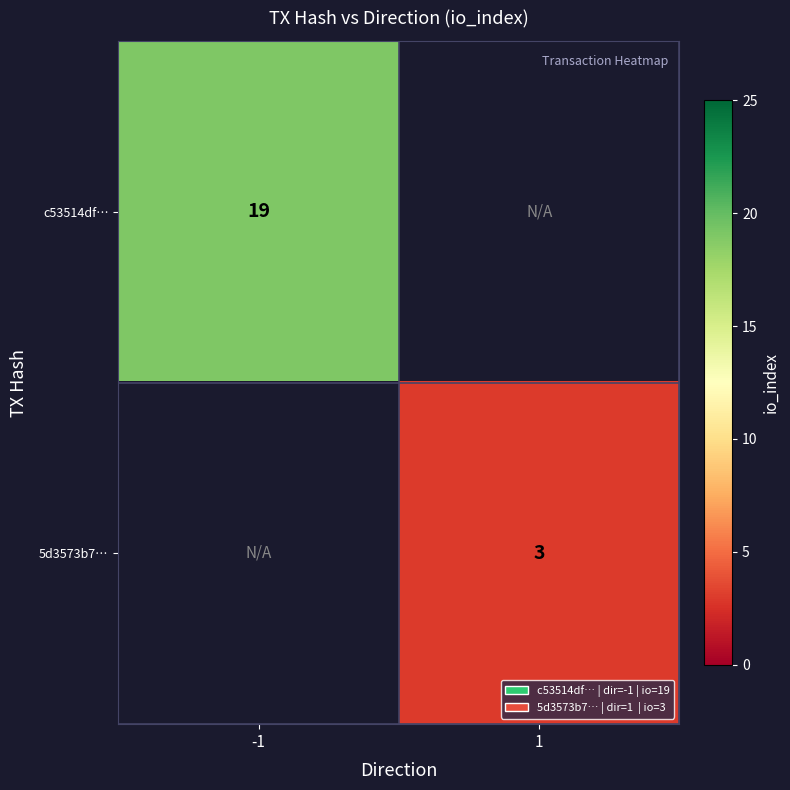

The 5d3573b7… series shows 3 at 1. True or false?

True